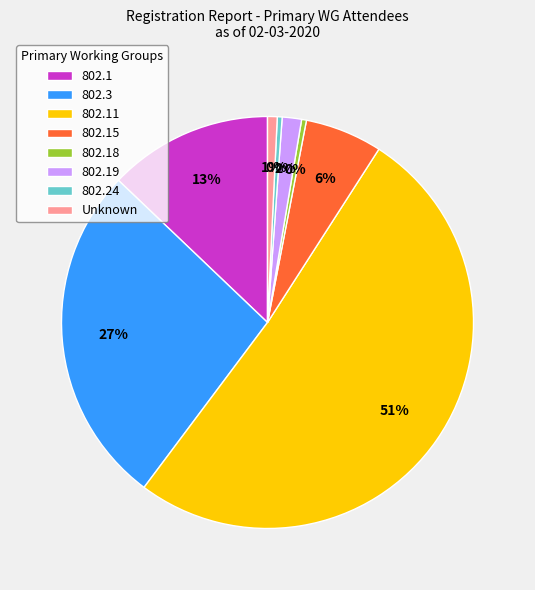

What is the majority slice?

802.11